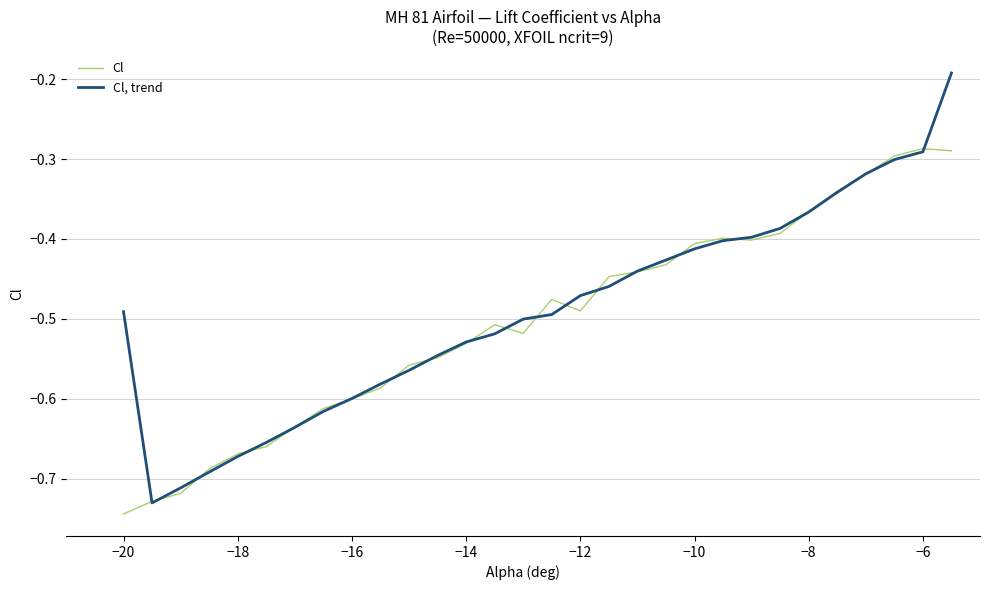

Is this an area chart (filled region under the line)?

No